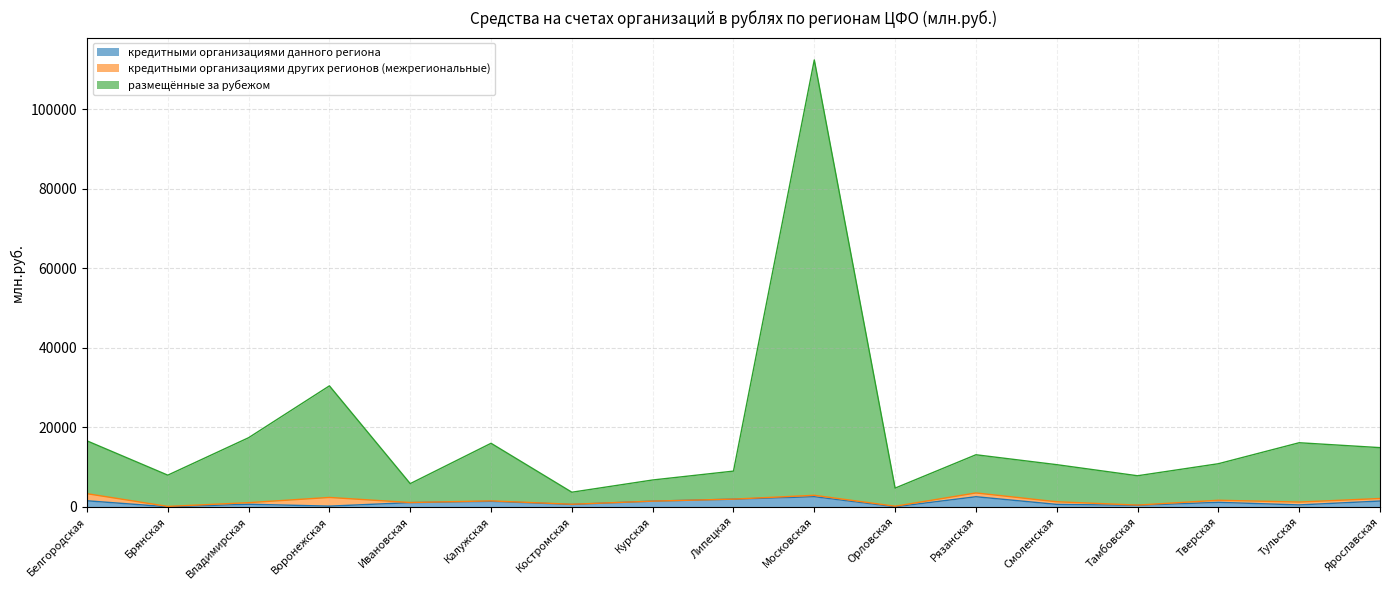

How many positive values does the кредитными организациями данного региона series have?

16